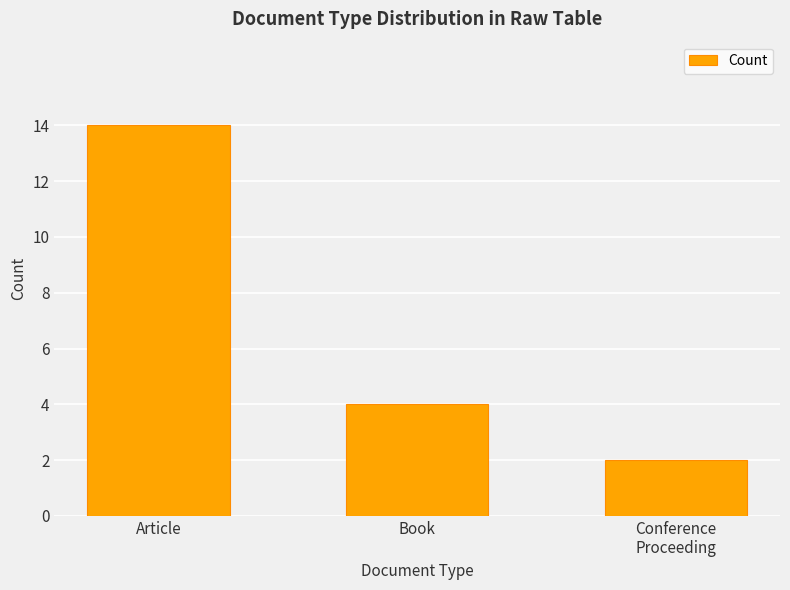

What is the label of the 1st bar from the left?

Article